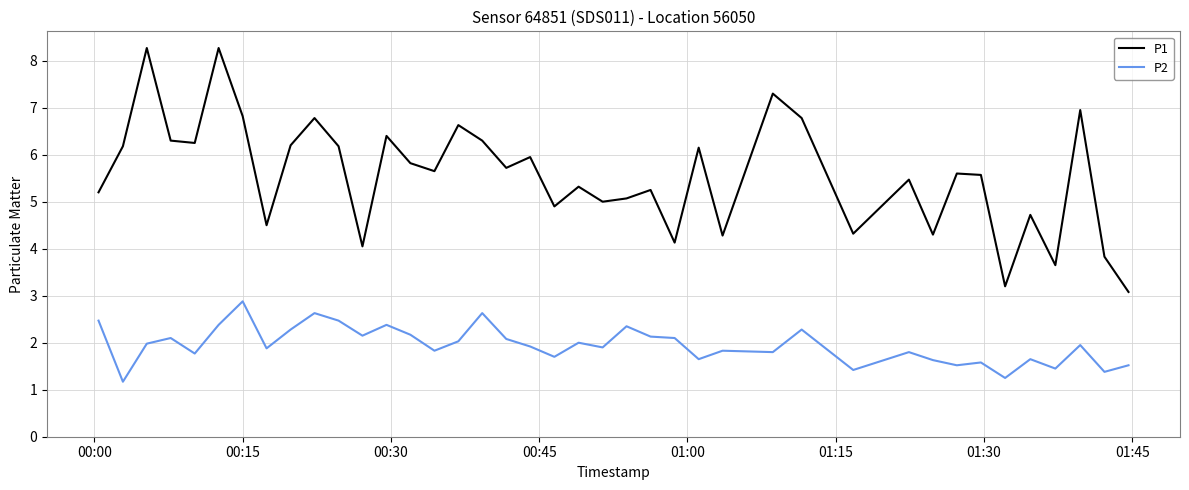

What is the difference between the maximum and minimum values in the P1 series?

5.2